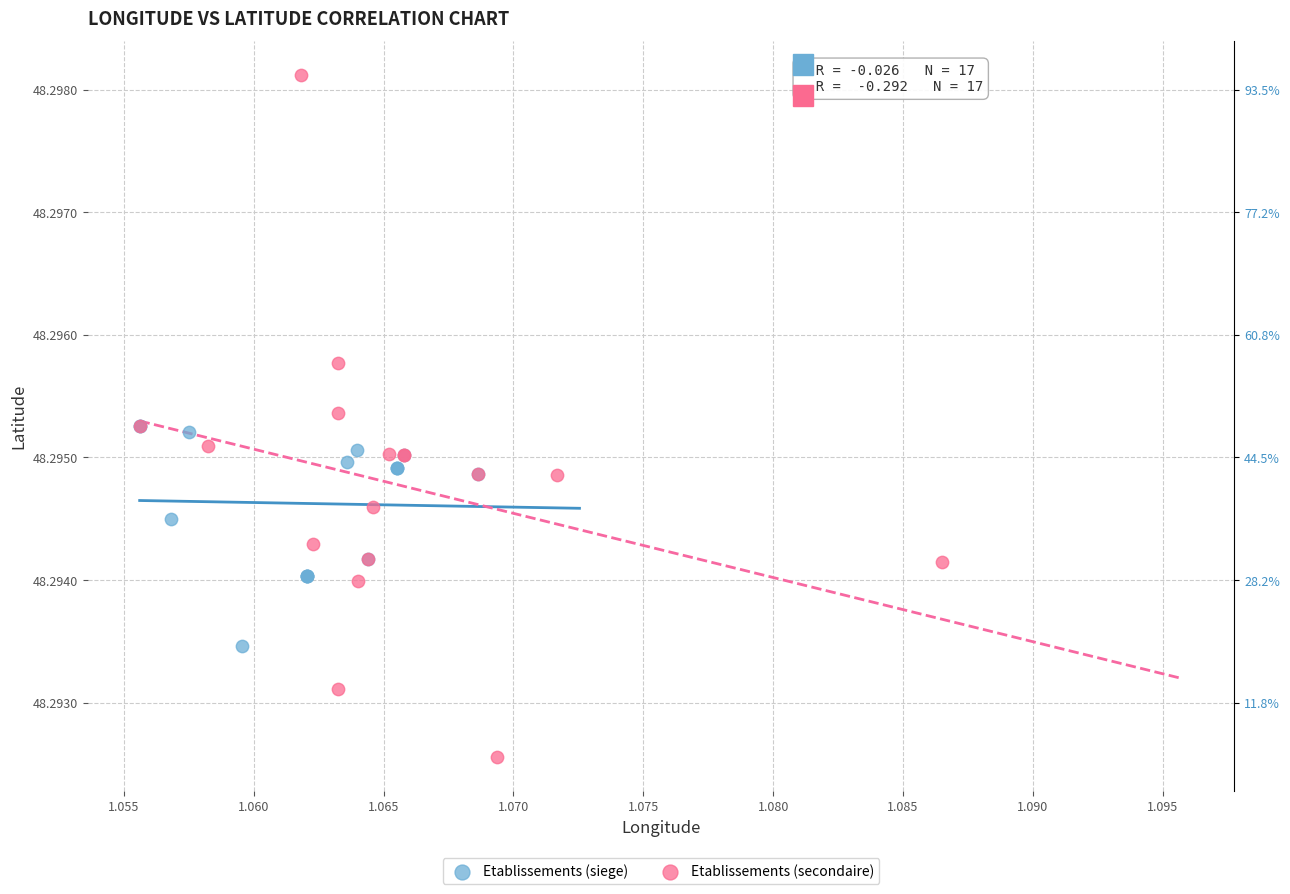

Which series contains the highest Y value?

Etablissements (secondaire)